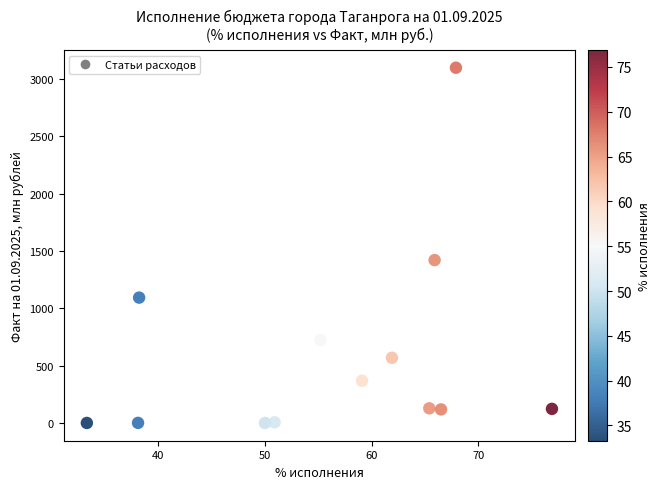

What is the range of Y values (max minus min)?

3099.4